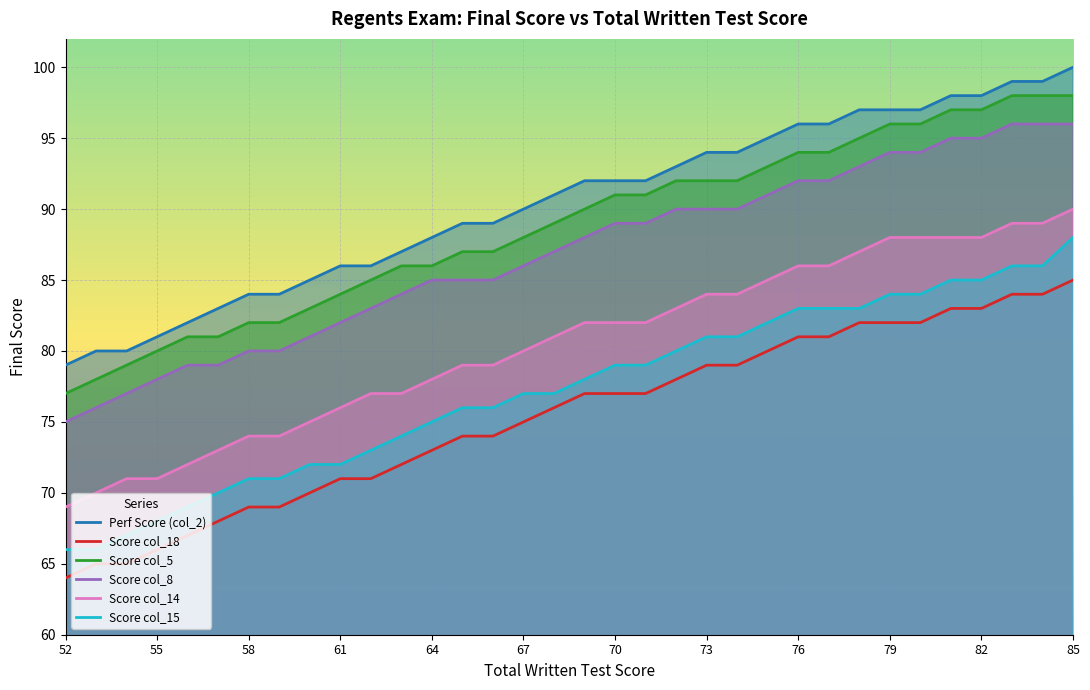

Which series has the largest range (max minus min)?

Score col_15